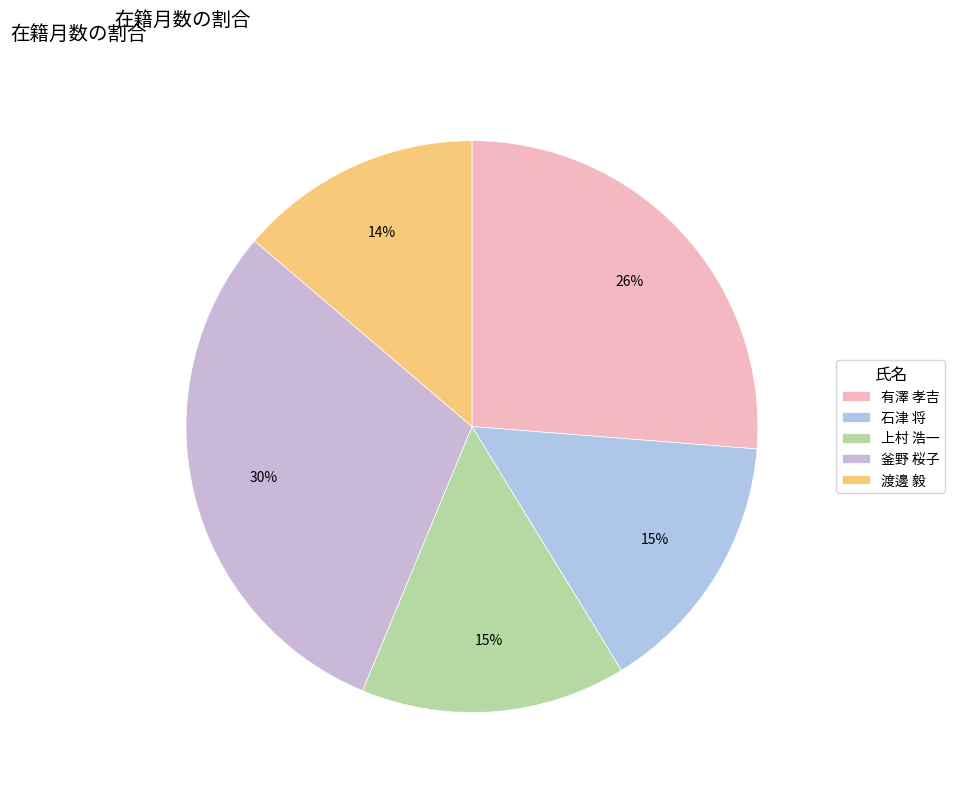

Approximately how many times larger is the value at 釜野 桜子 compared to 有澤 孝吉?

1.1